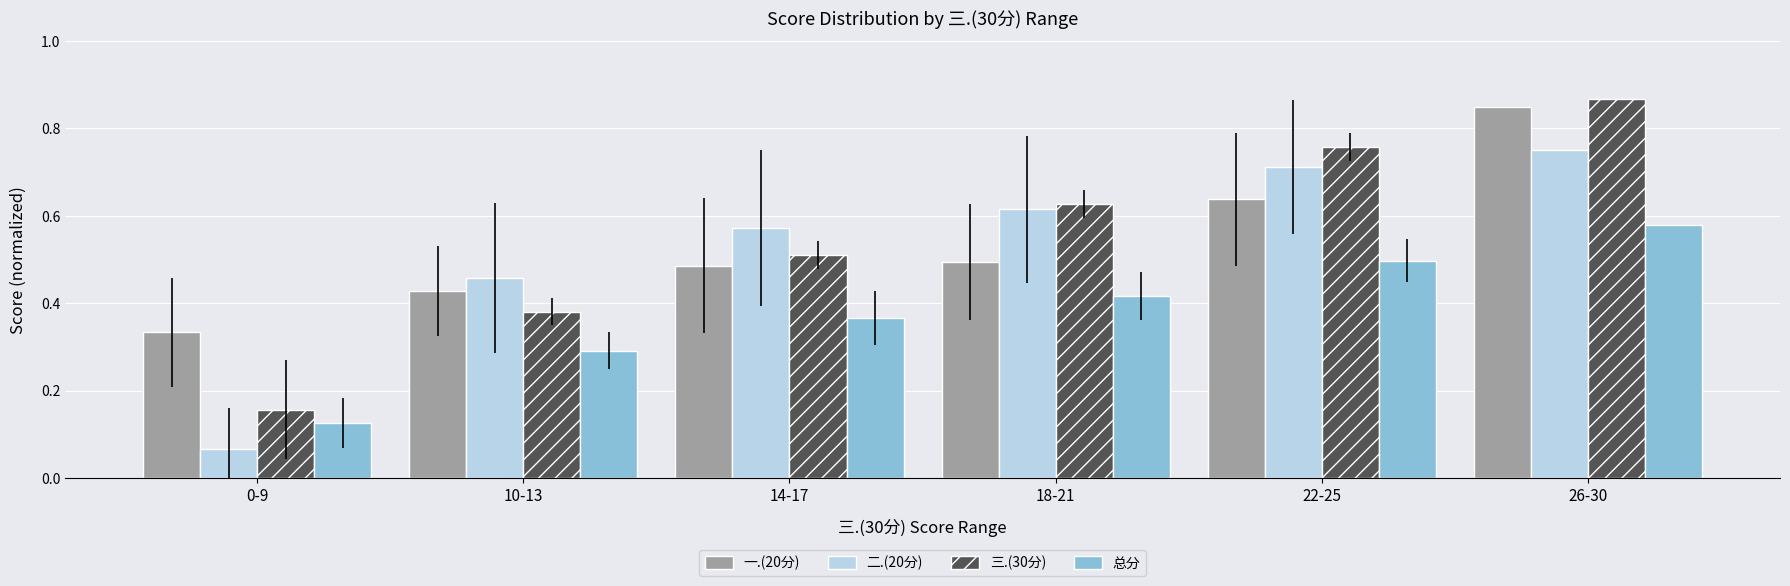

At how many categories does at least one series exceed 0?

6